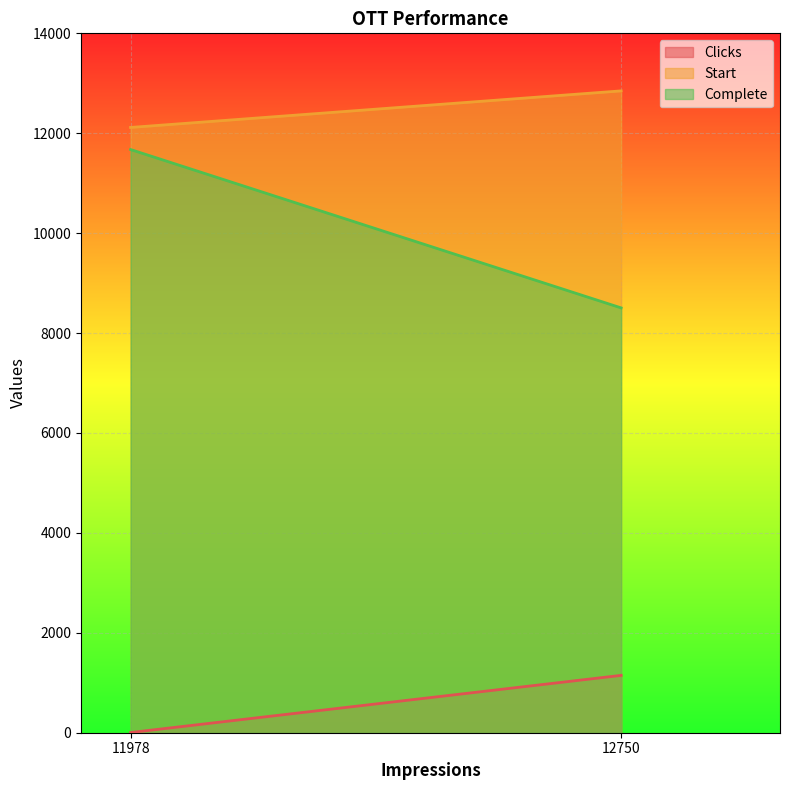

Which series has the largest total across all categories?

Start